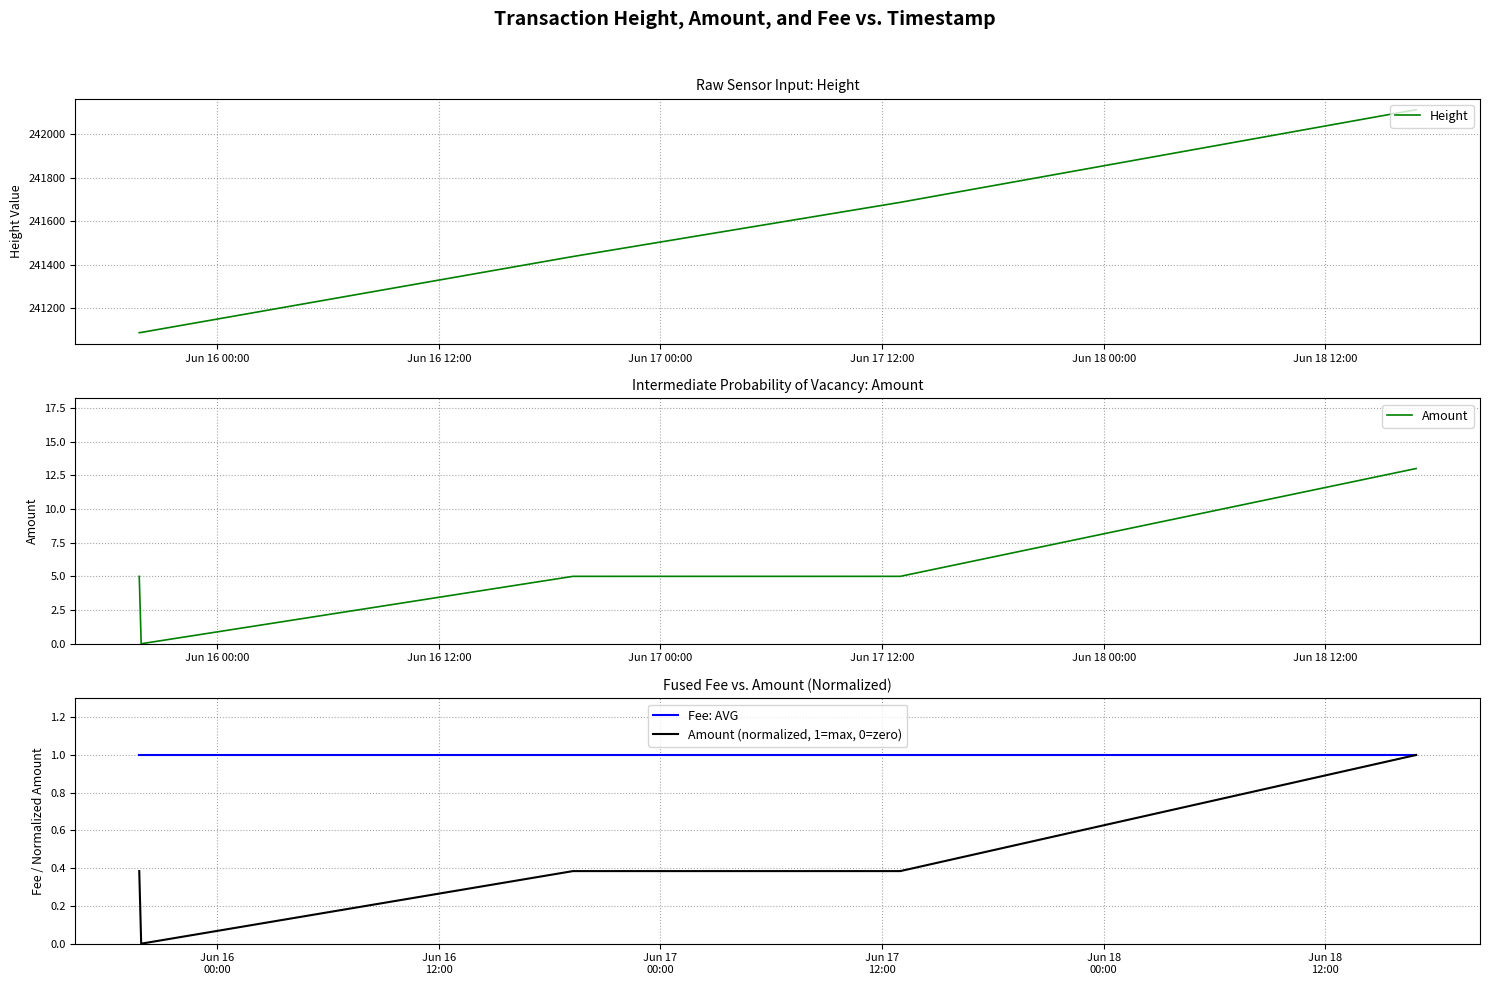

What is the highest value of the Height series?

242113